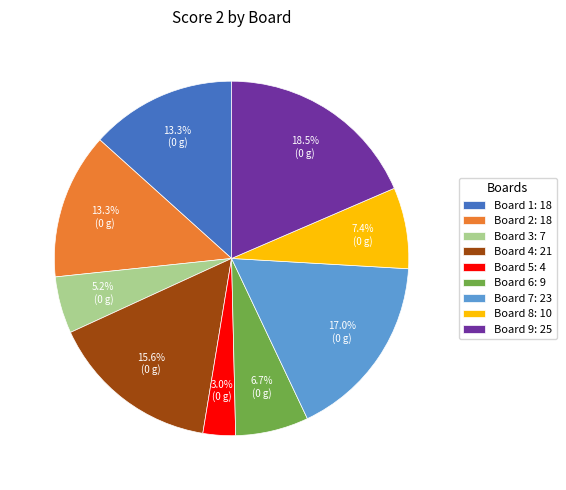

Is there any slice that represents more than half of the pie?

No